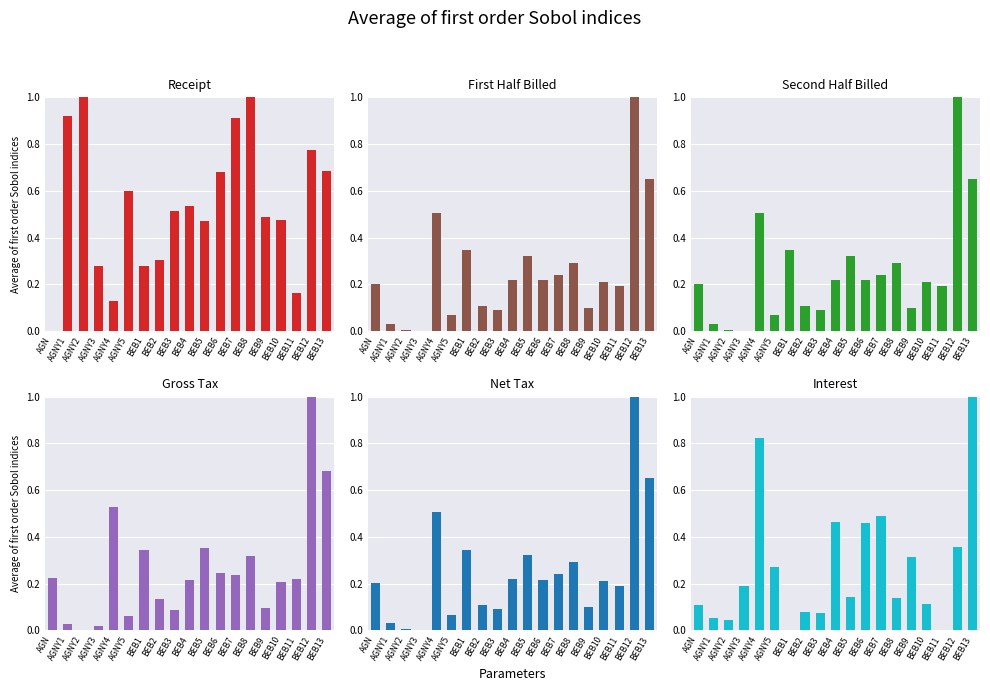

Rank the categories by Interest value from highest to lowest.

BEB13, AGNY4, BEB7, BEB4, BEB6, BEB12, BEB9, AGNY5, AGNY3, BEB5, BEB8, BEB10, AGN, BEB2, BEB3, AGNY1, AGNY2, BEB11, BEB1